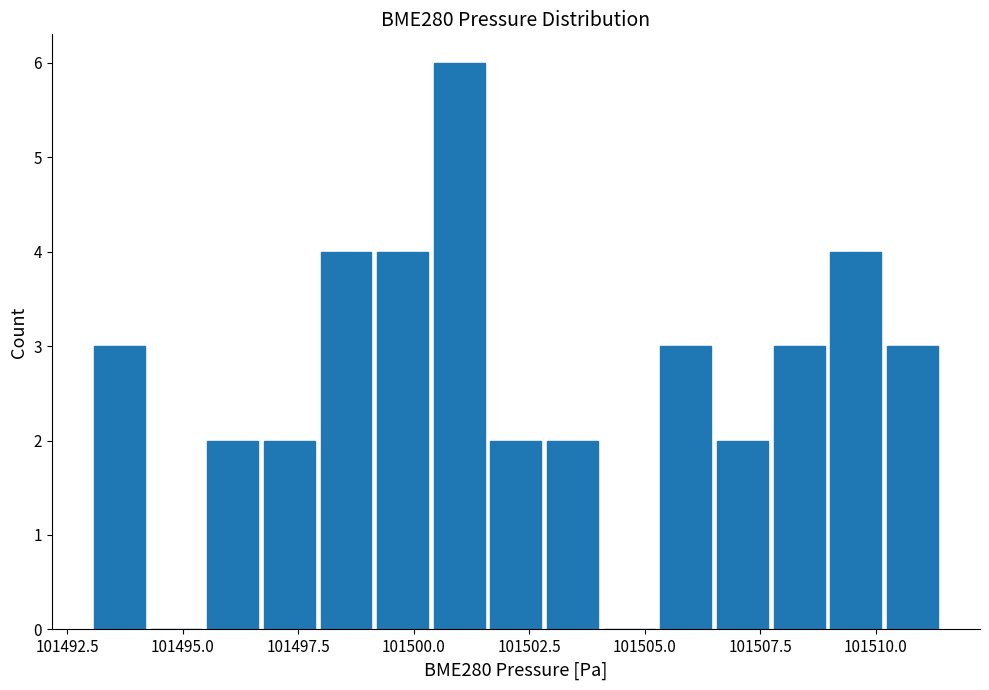

Read against the x-axis, roughly where is the centre of the tallest bar?

101501.0